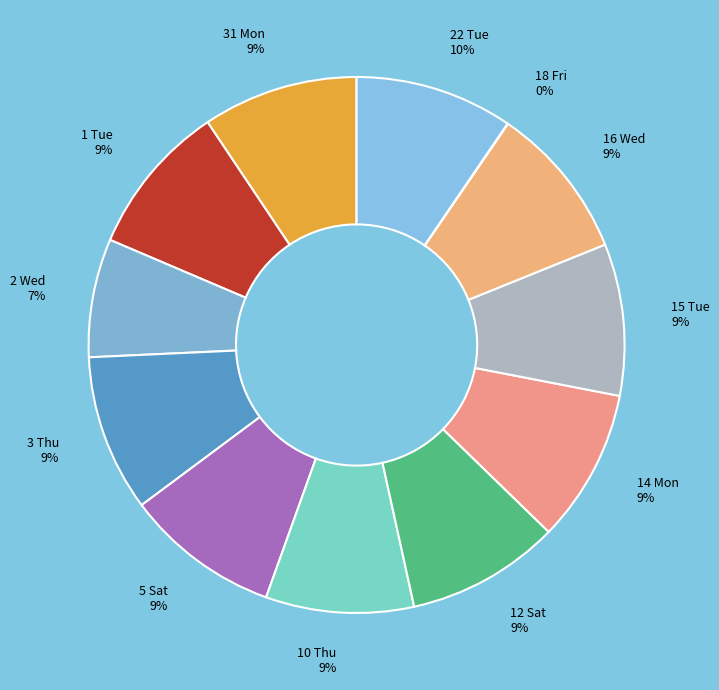

True or false: 16 Wed accounts for 2% of the total.

False